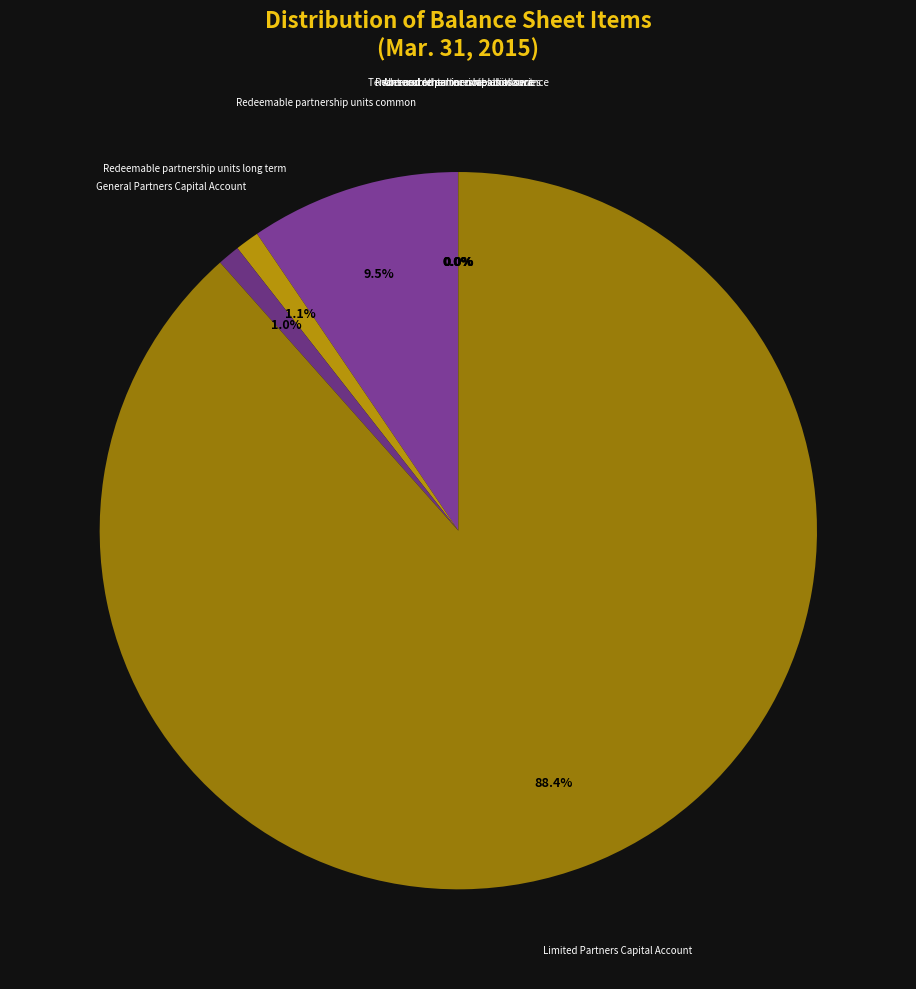

To the nearest percent, what is the average slice percentage?

12%